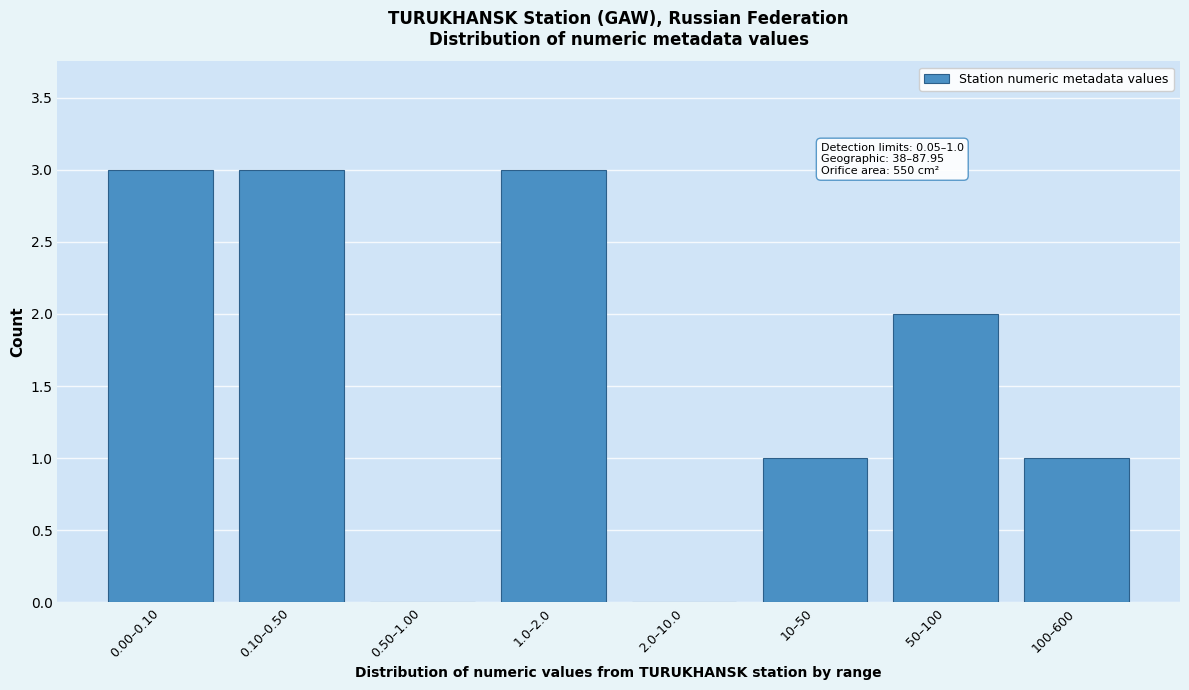

Reading left to right, transcribe all the data shown in this chart.

0.00–0.10=3	0.10–0.50=3	0.50–1.00=0	1.0–2.0=3	2.0–10.0=0	10–50=1	50–100=2	100–600=1